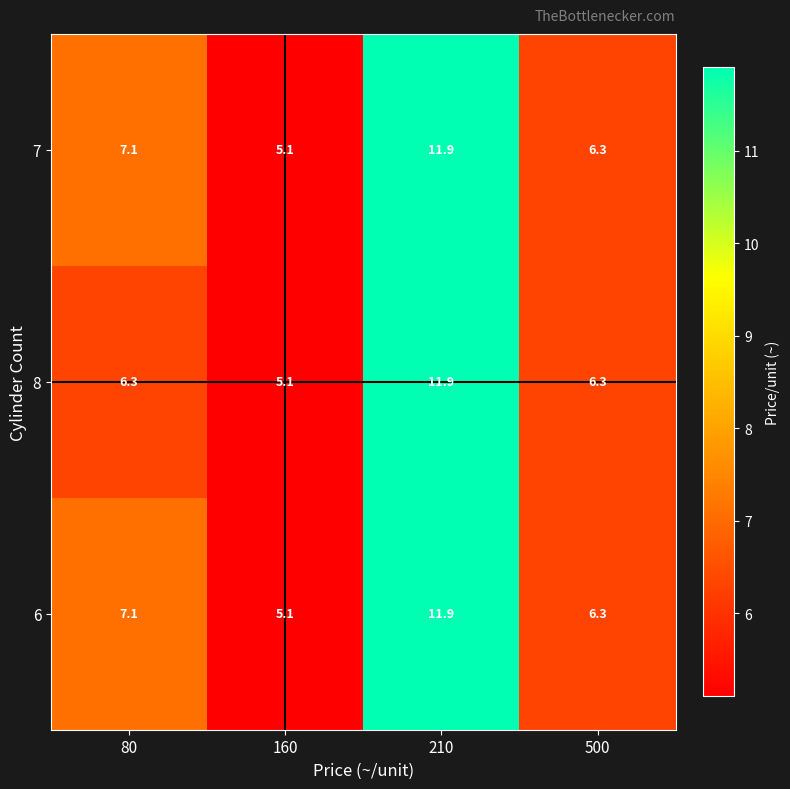

At which category is the sum across all series the highest?

210